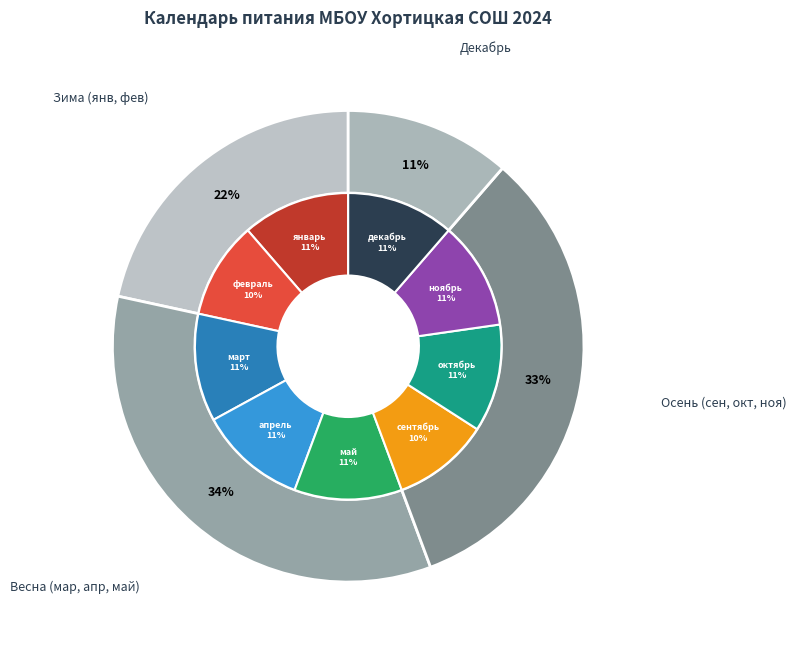

Between май and октябрь, which is larger?

май